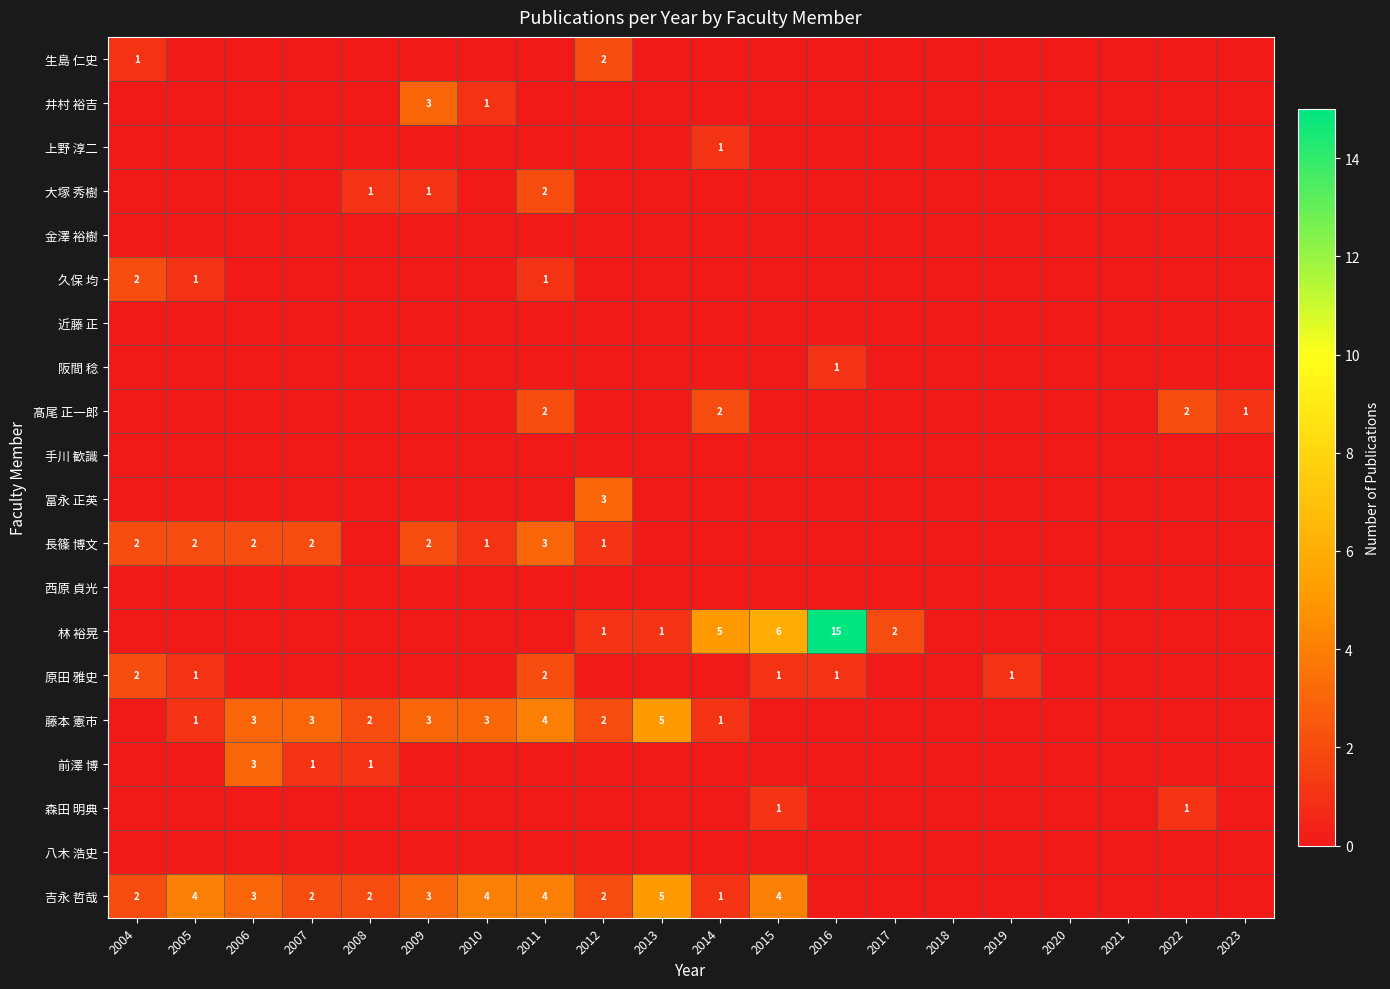

What is the sum of the 原田 雅史 values at 2011 and 2019?

3